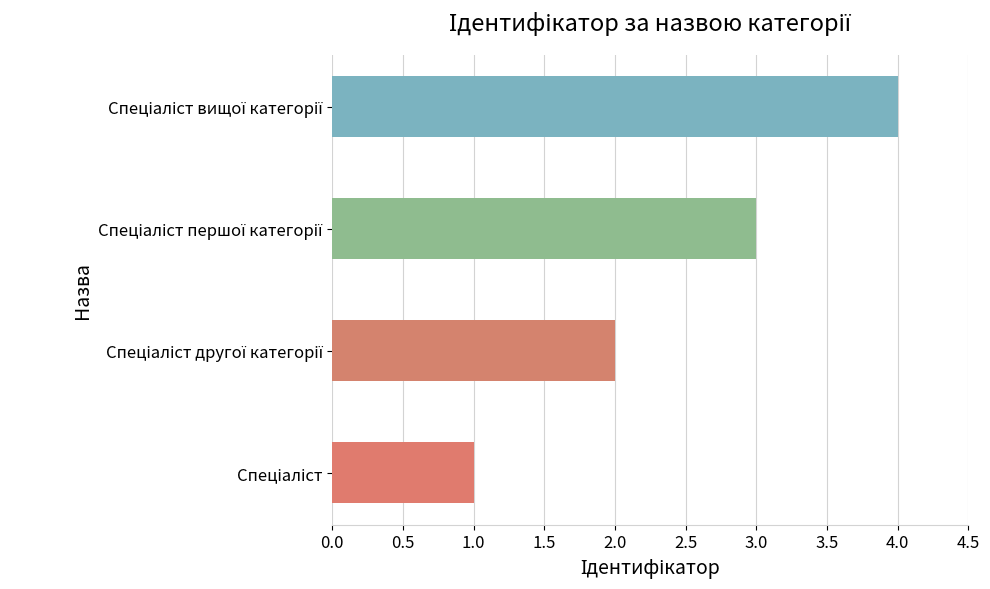

What is the greatest value displayed?

4